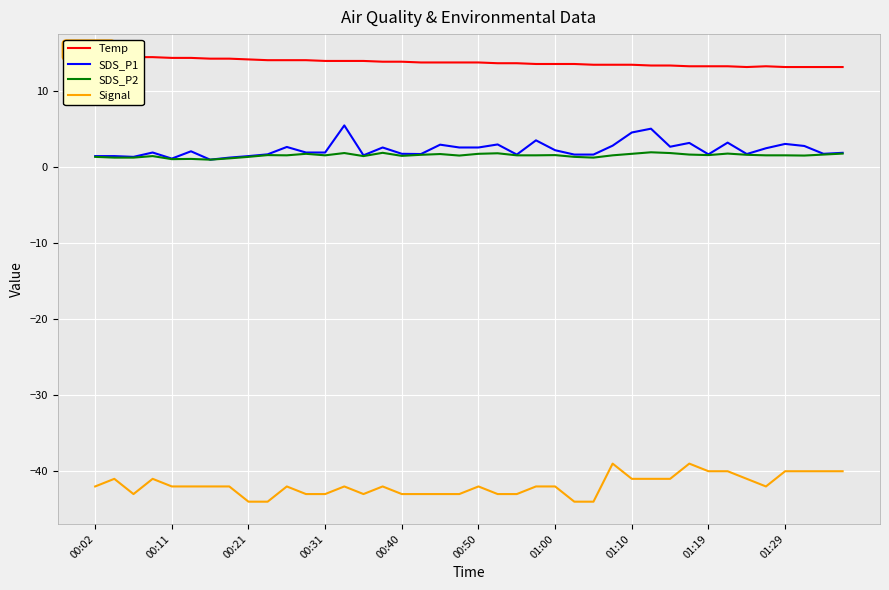

What are all the series names shown in the legend?

Temp, SDS_P1, SDS_P2, Signal